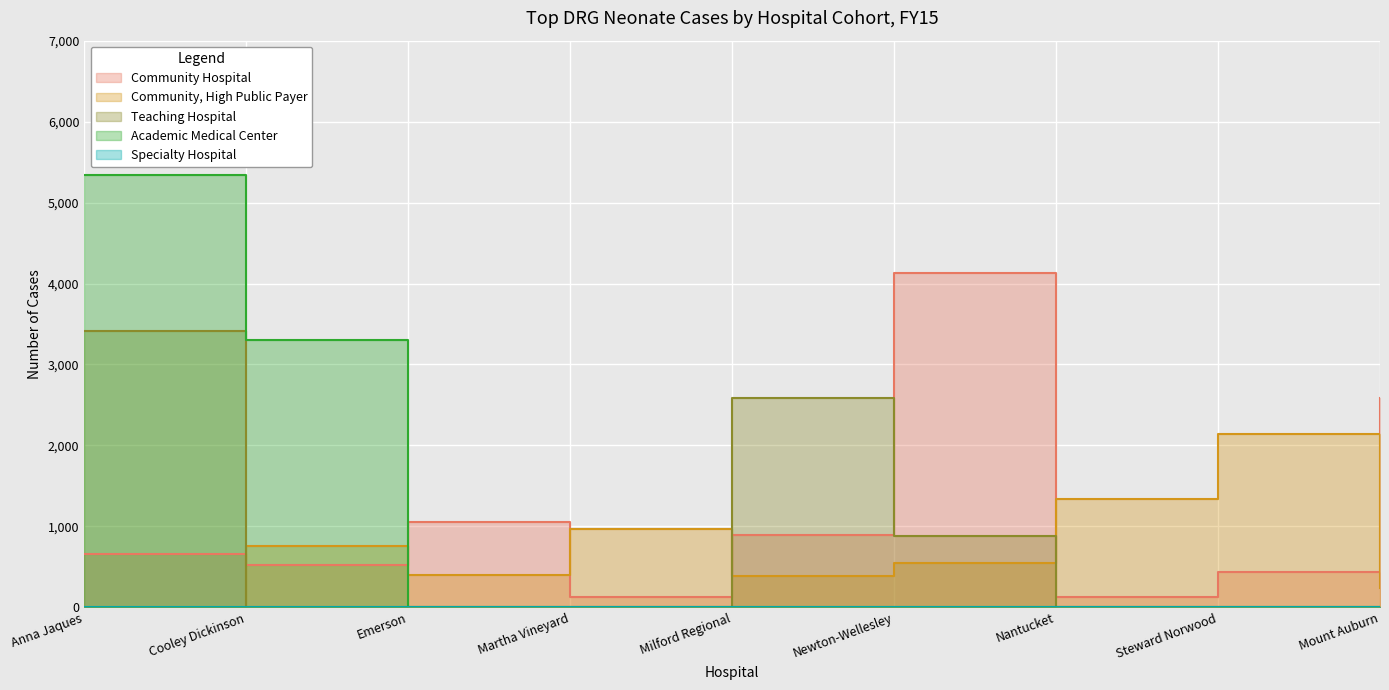

Which has a higher value, Martha Vineyard or Emerson?

Emerson